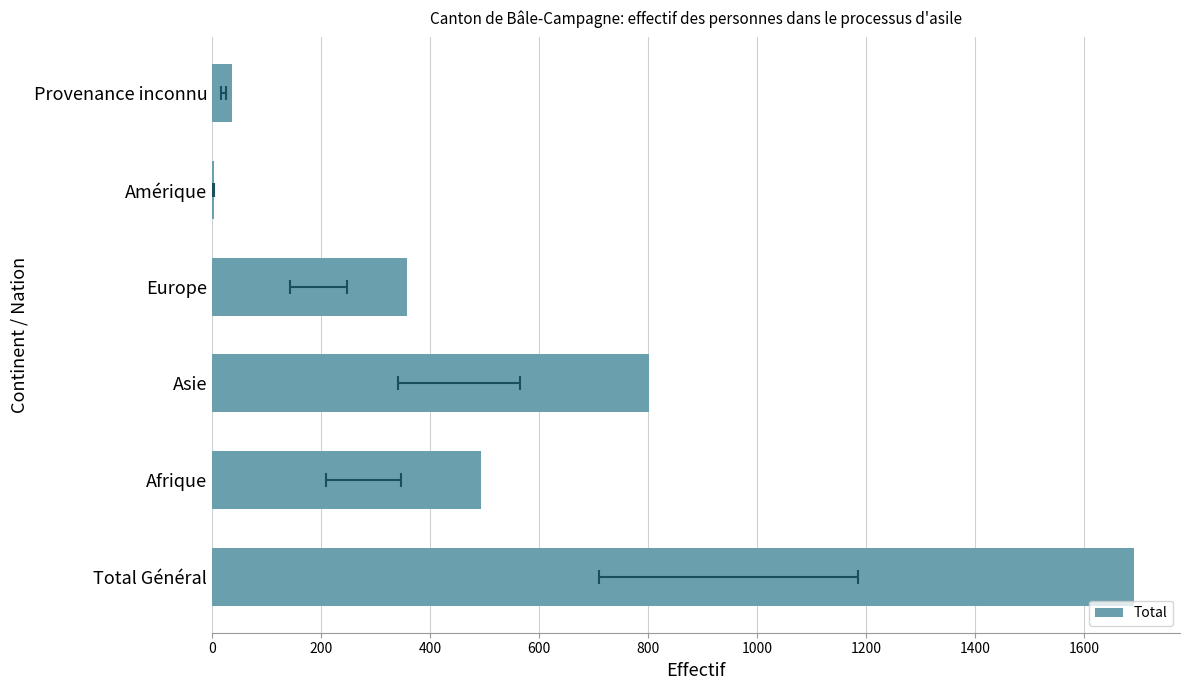

How many data points are less than 493?

3